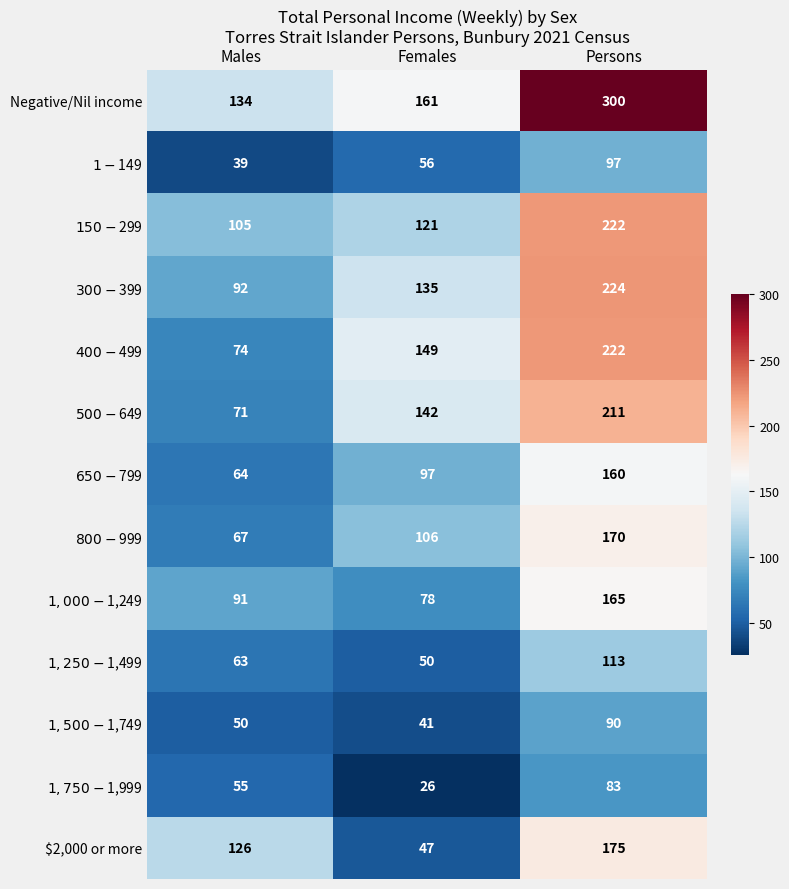

Which category has the lowest value across all series?

Females